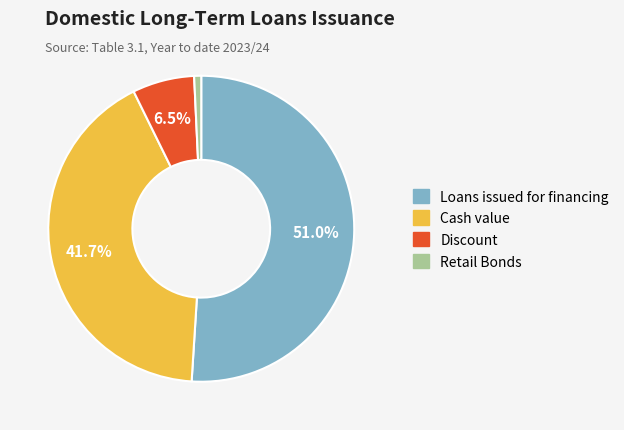

How much of the chart is everything except Discount?

93.5%